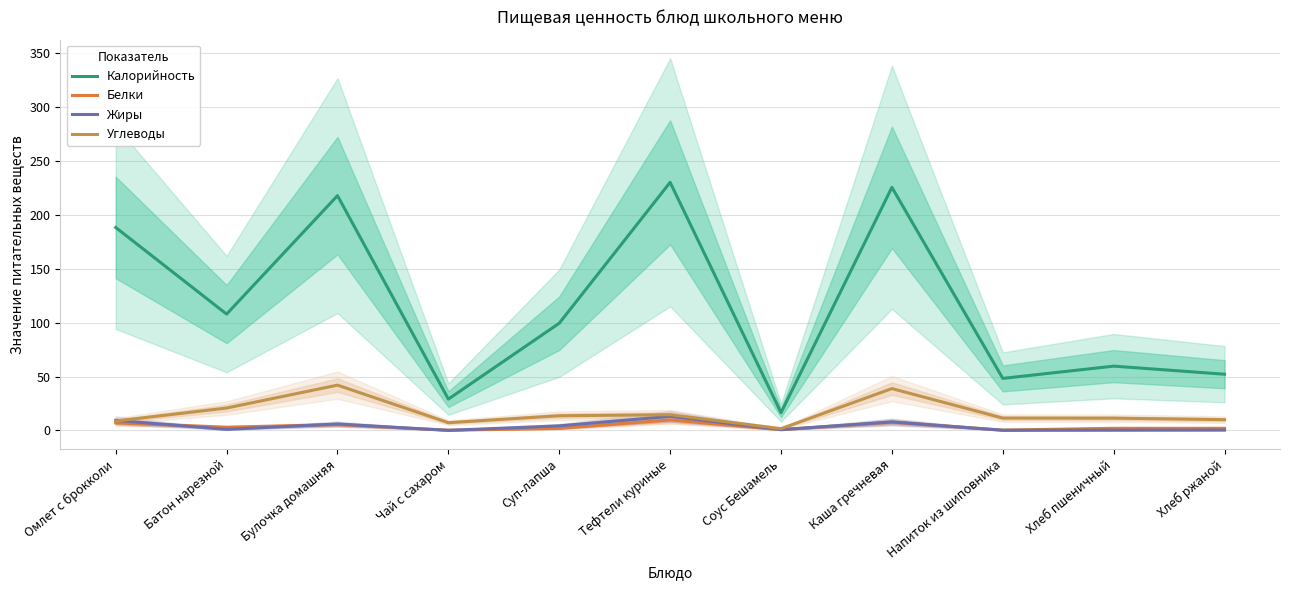

Where does the Калорийность series first go above 99?

Омлет с брокколи